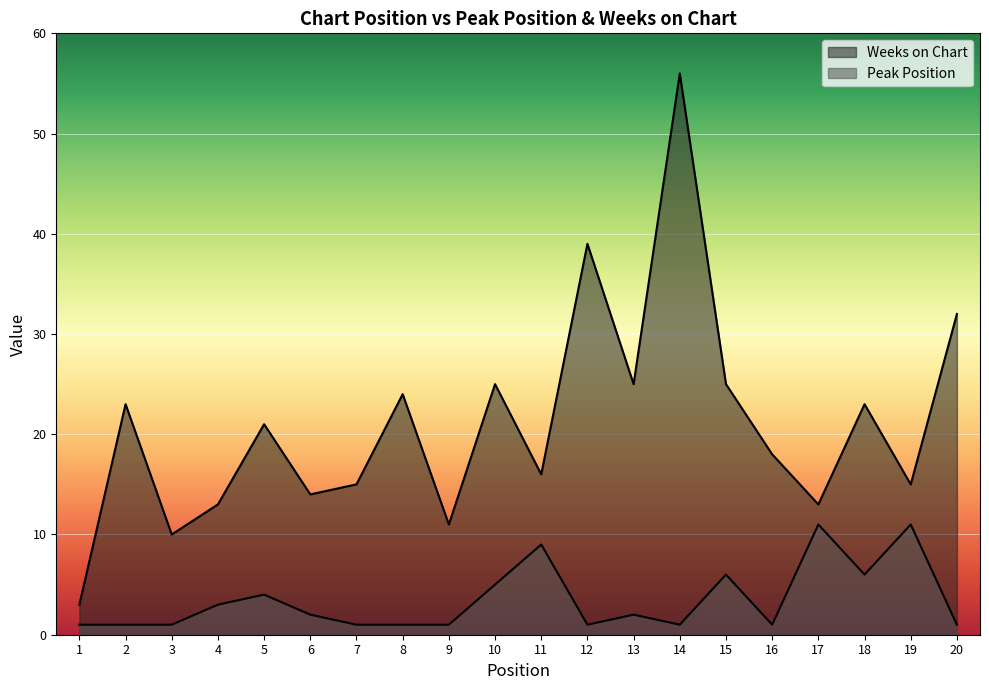

What is the value of the Weeks on Chart point at the 19th from the left?

15